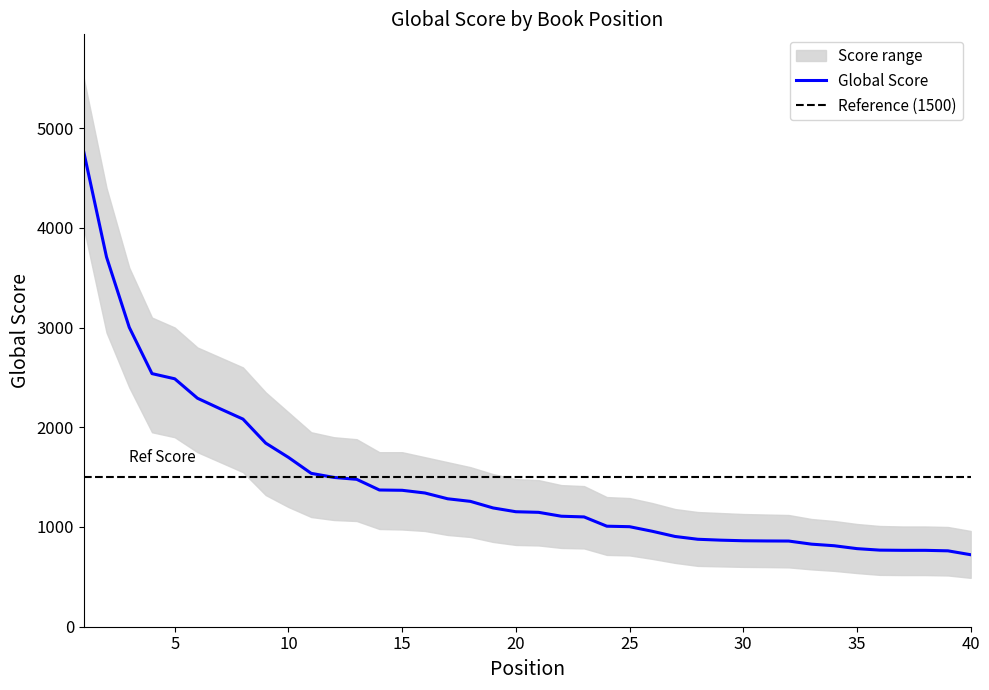

Is it true that the value at 7 is 1012?

False